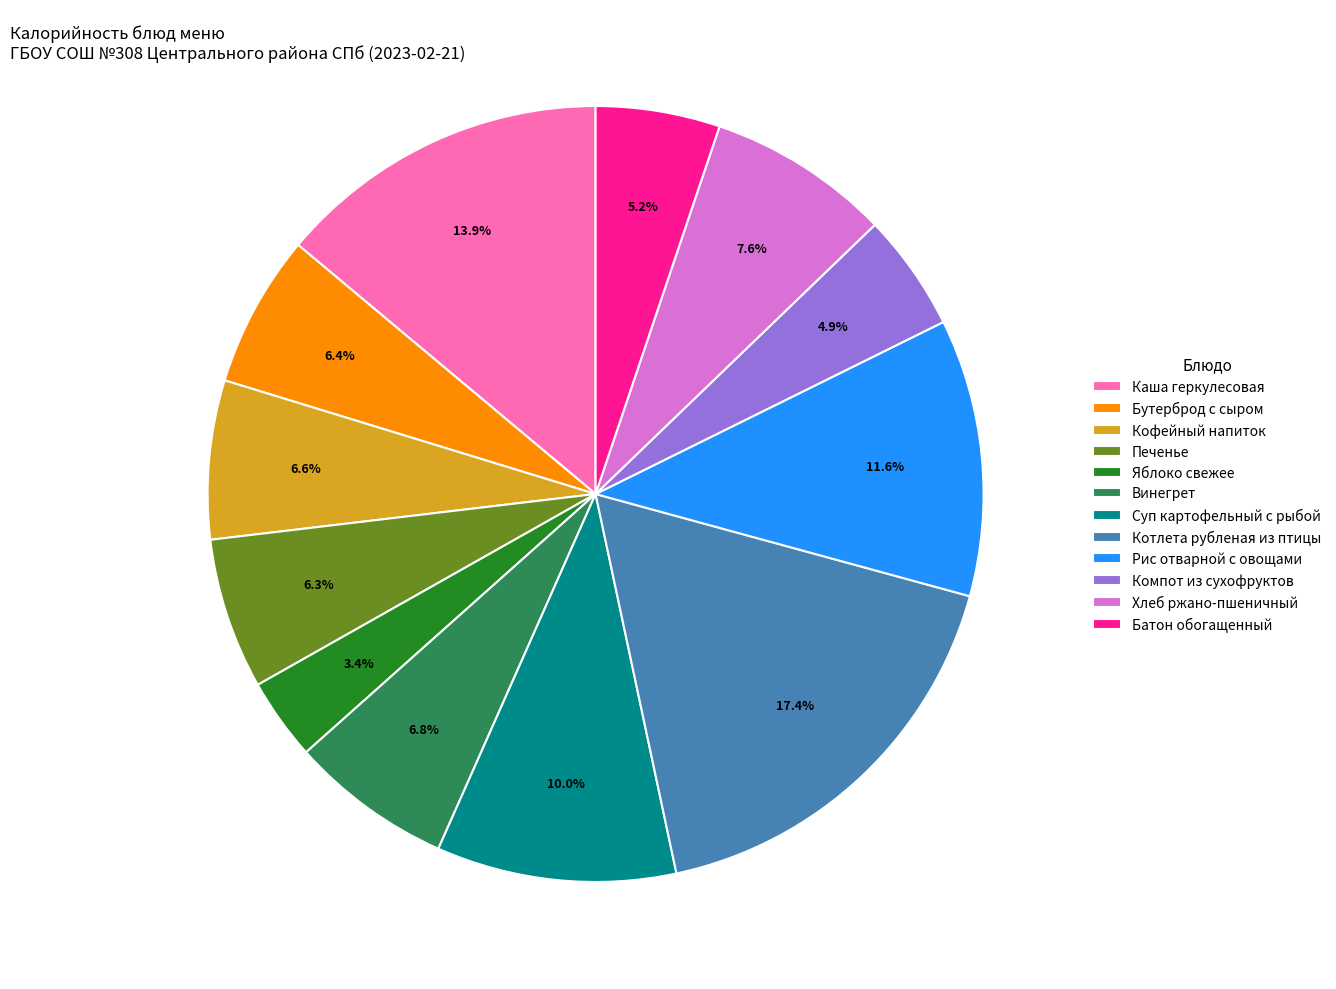

Is there a majority slice in this chart?

No